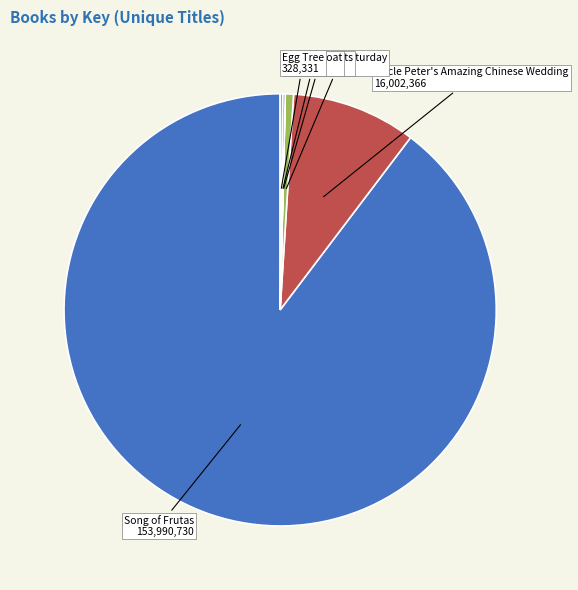

Which slice is the largest?

Song of Frutas